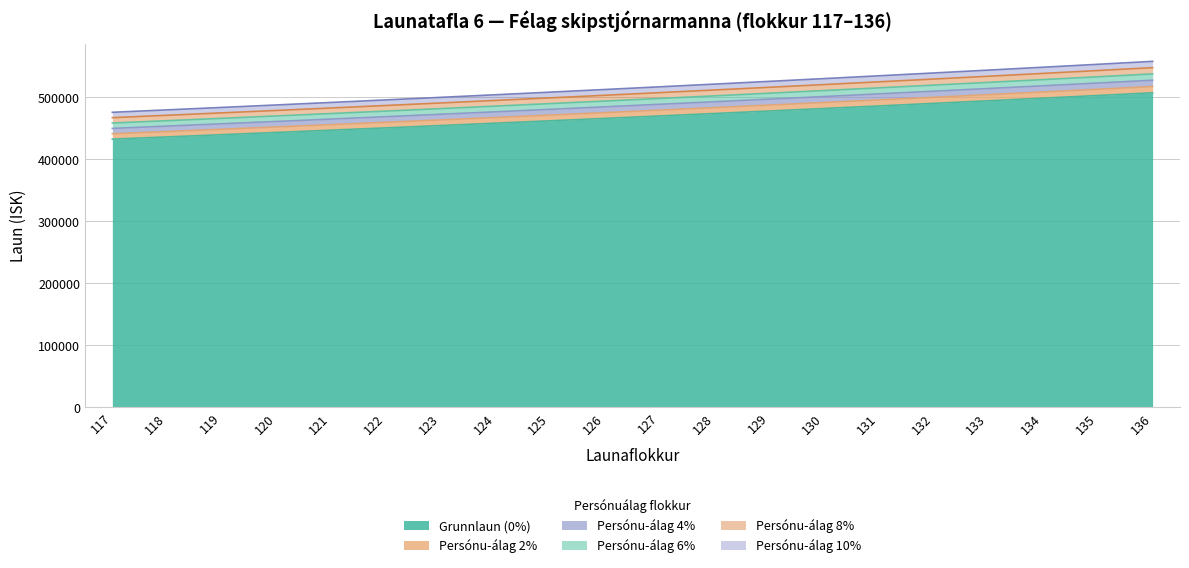

What is the highest value of the Grunnlaun (0%) series?

507217